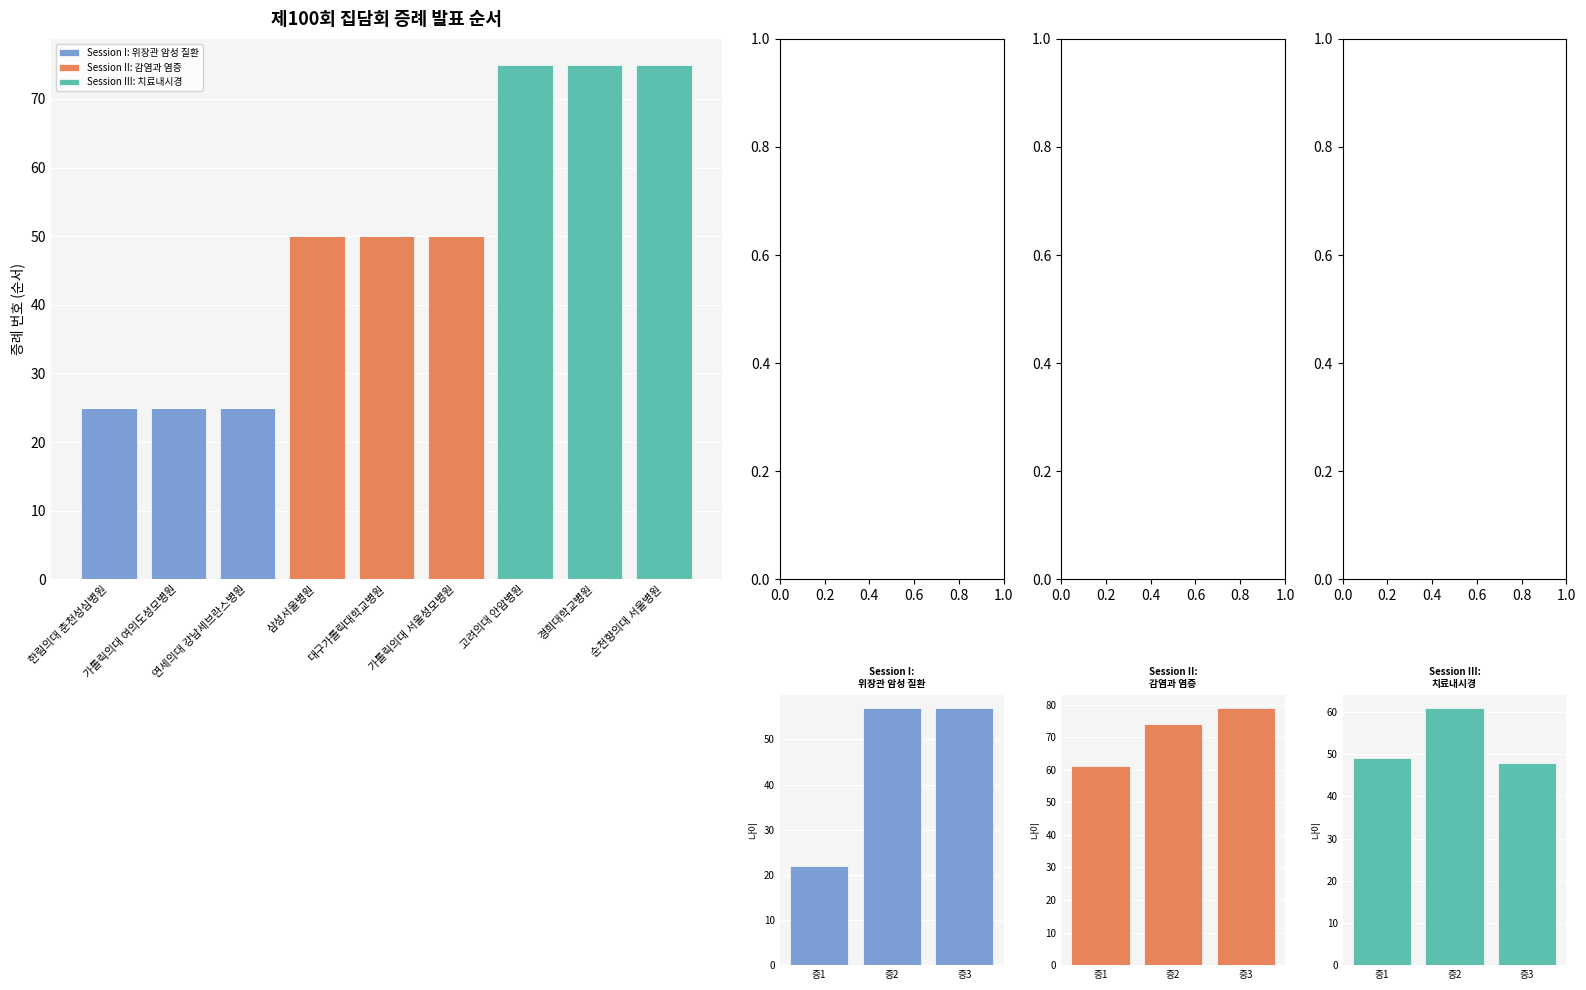

Which series has the widest spread of values?

Session I: 위장관 암성 질환